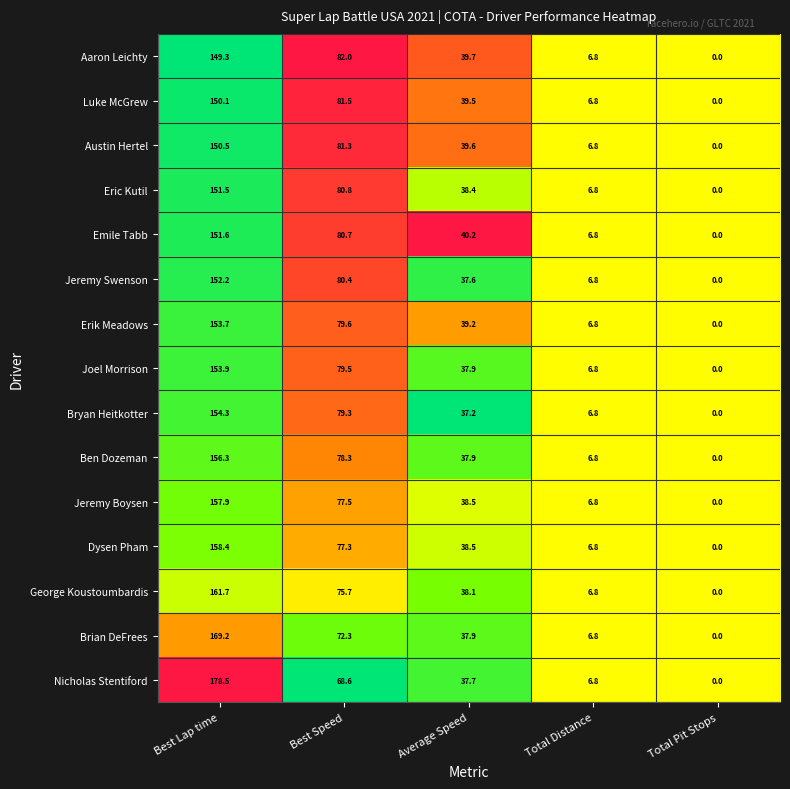

What is the difference between the maximum and minimum values in the Brian DeFrees series?

169.2